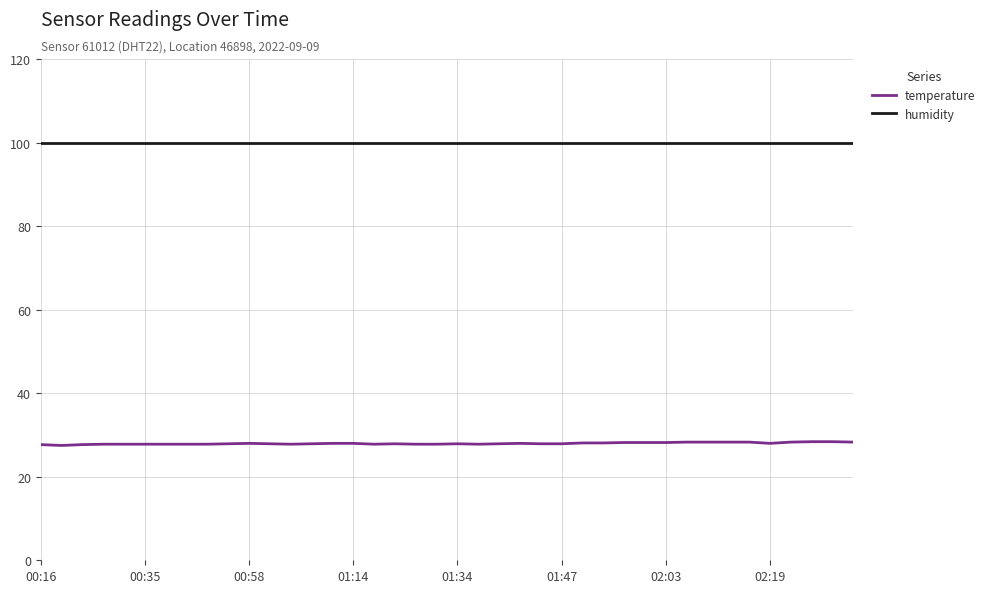

What are all the series names shown in the legend?

temperature, humidity